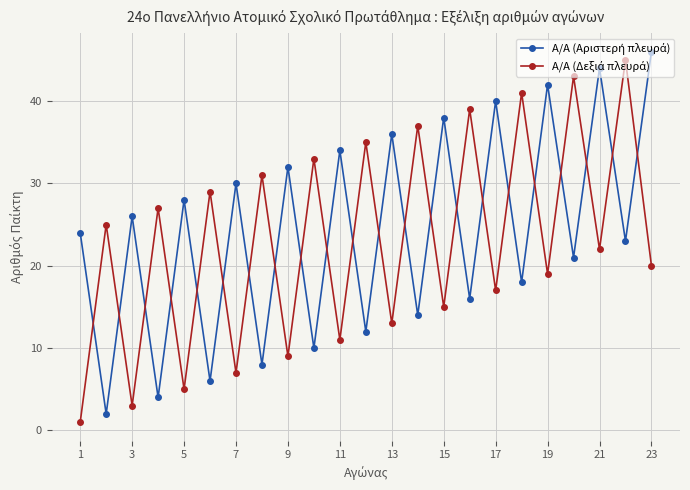

What is the greatest value displayed?

46